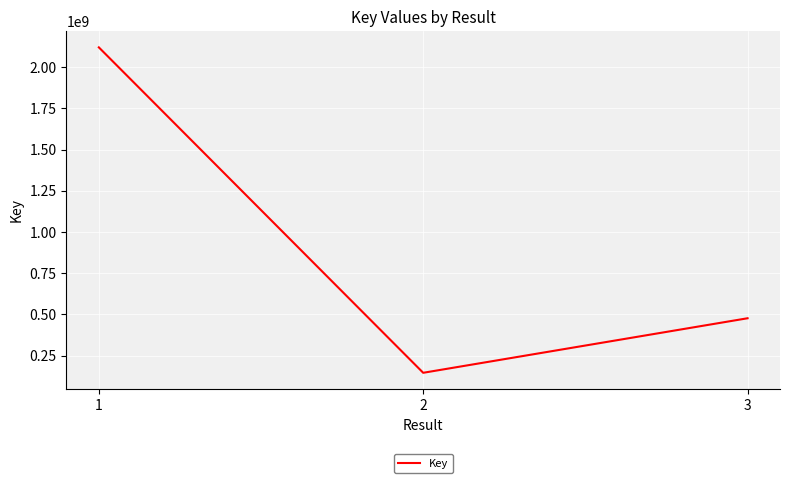

What is the difference between the maximum and second lowest values?

1644050760